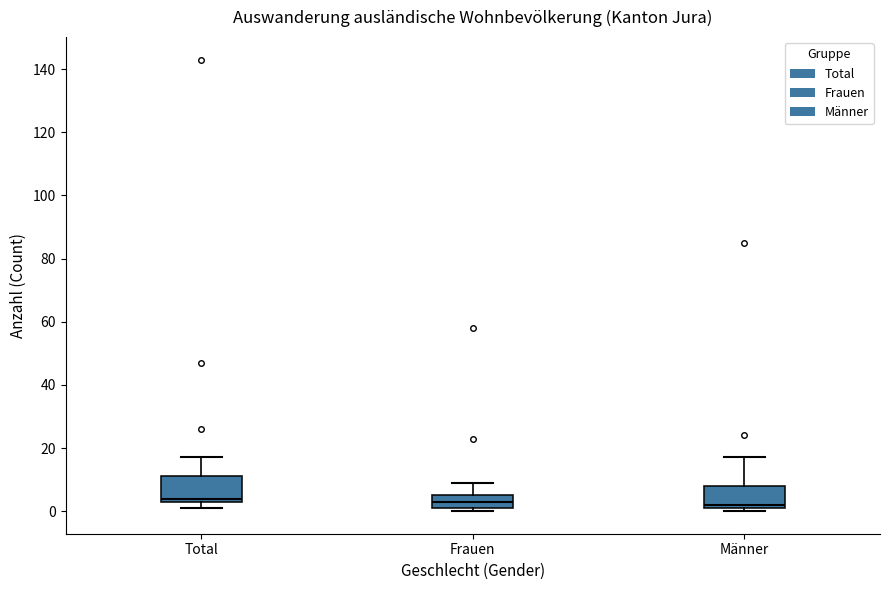

Reading left to right, read every box against the y-axis: the position of its median line, the range the box covers, and the ends of its whiskers. The values are not printed on the chart, so give them approximately, as read against the axis.

Total: median 4 (just above the box's lower edge), box 4 to 12, whiskers 2 to 18
Frauen: median 4, box 2 to 6, whiskers 0 to 10
Männer: median 2 (just above the box's lower edge), box 2 to 8, whiskers 0 to 18